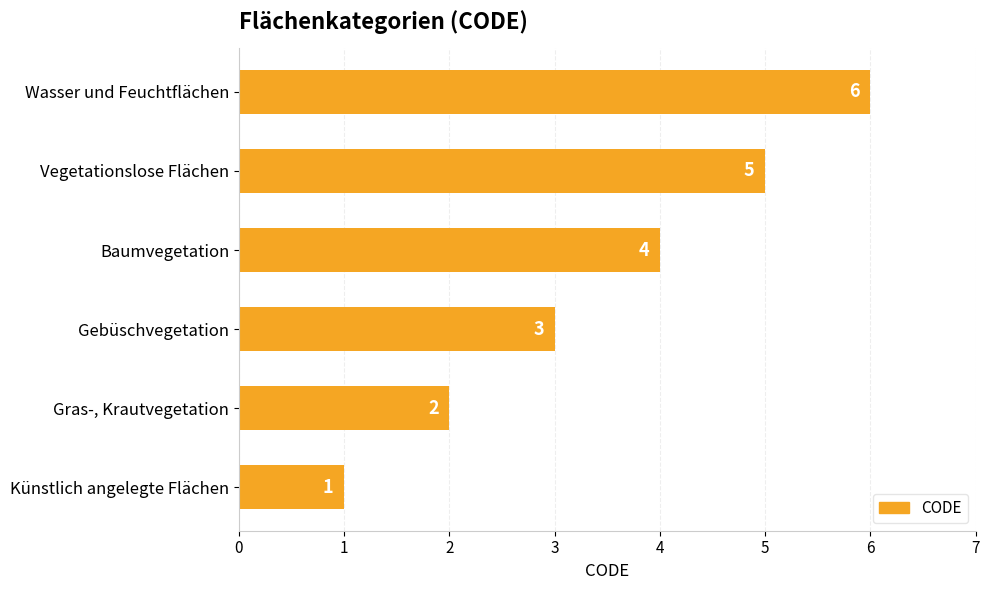

How many values are below 4?

3